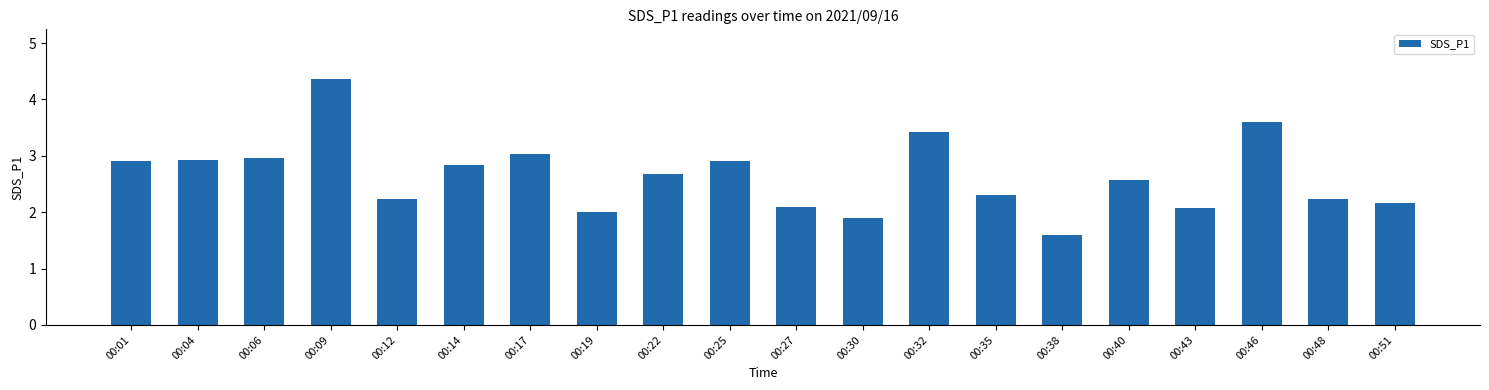

Reading left to right, list all the values displayed in this chart.

00:01=2.9	00:04=2.9	00:06=3.0	00:09=4.4	00:12=2.2	00:14=2.8	00:17=3.0	00:19=2.0	00:22=2.7	00:25=2.9	00:27=2.1	00:30=1.9	00:32=3.4	00:35=2.3	00:38=1.6	00:40=2.6	00:43=2.1	00:46=3.6	00:48=2.2	00:51=2.2